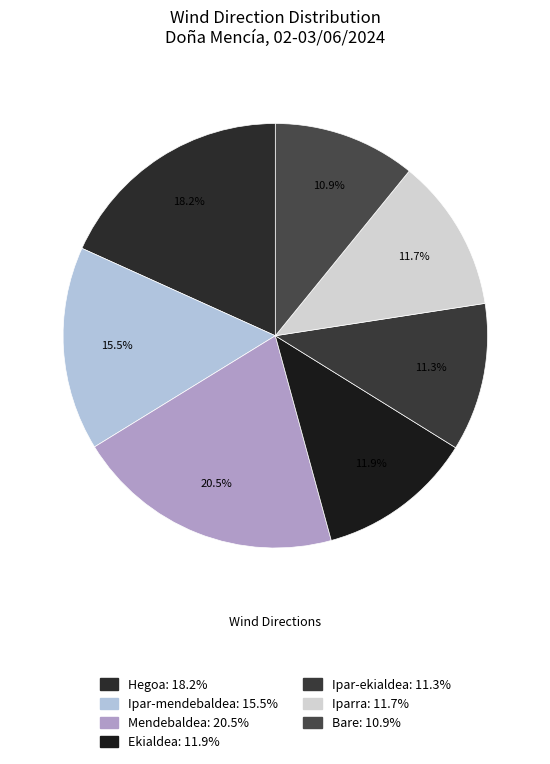

What is the smallest slice in the pie chart?

Bare